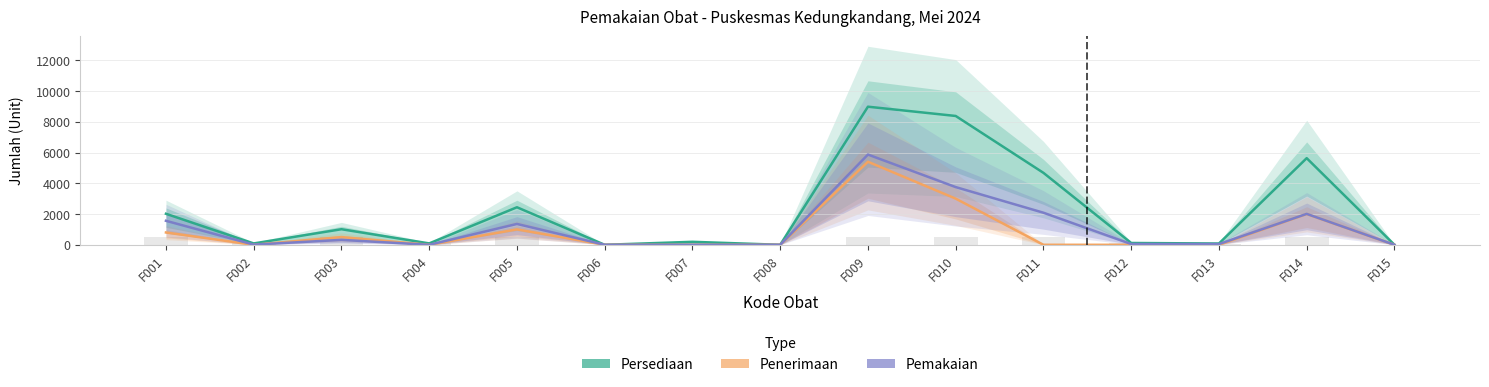

What is the spread (max minus min) of values at F011?

4677